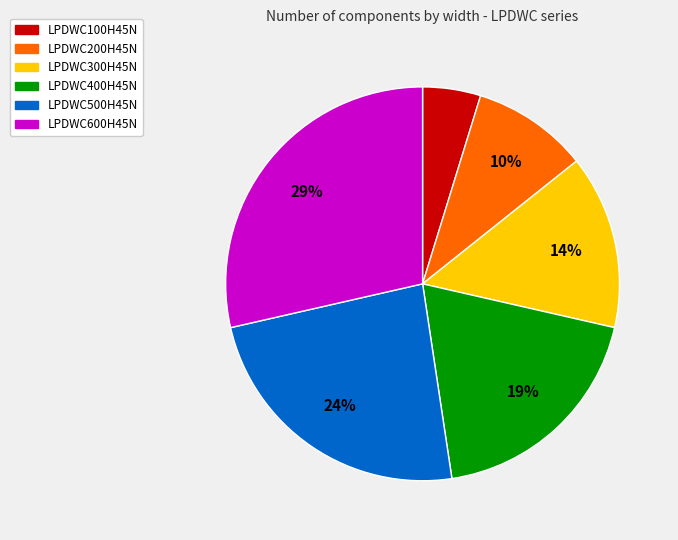

Which category has the biggest portion of the pie?

LPDWC600H45N